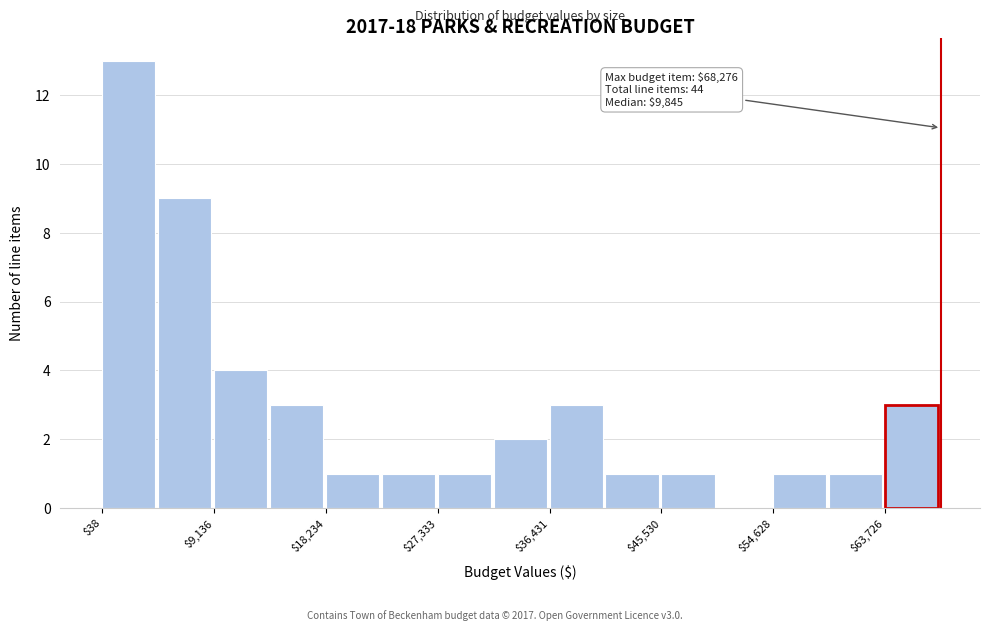

Over which range of the x-axis is the bar tallest?

0 to 5000